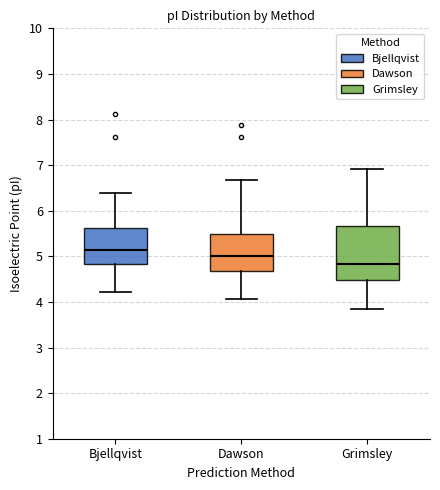

Comparing the boxes themselves (not the whiskers), which one is the tallest?

Grimsley